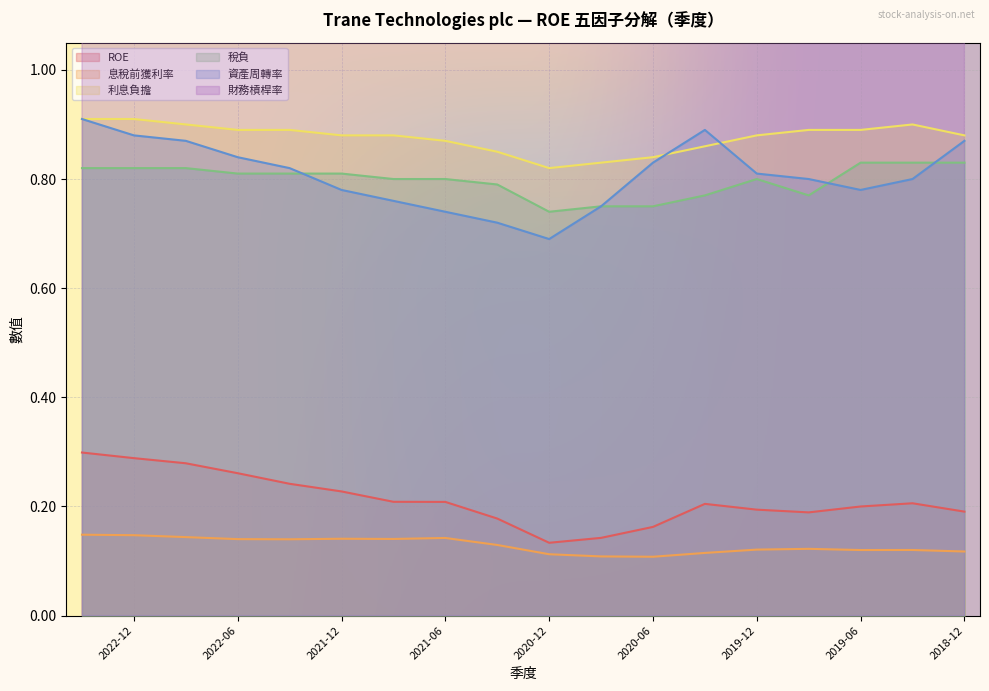

At which label does 資產周轉率 reach its peak?

2023-03